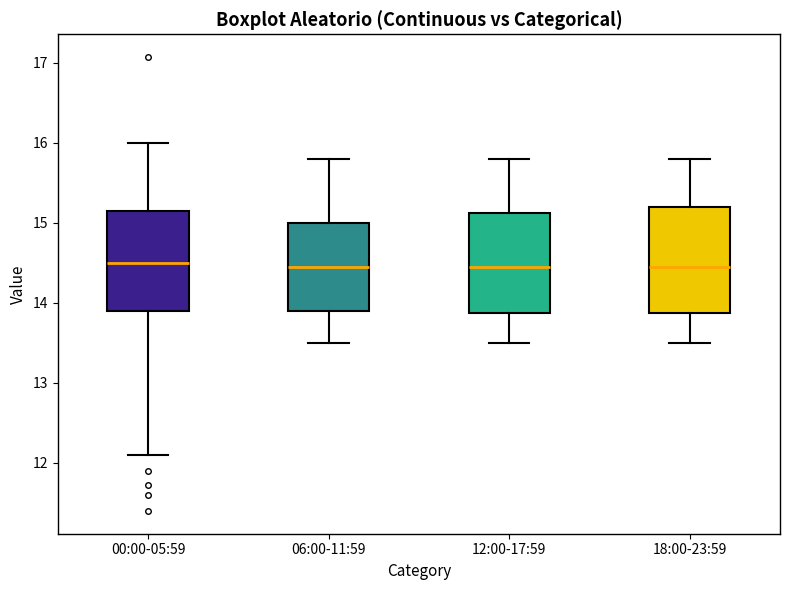

Where does the lower whisker of the box for 18:00-23:59 end on the y-axis? The values are not printed on the chart, so give them approximately, as read against the axis.

13.5